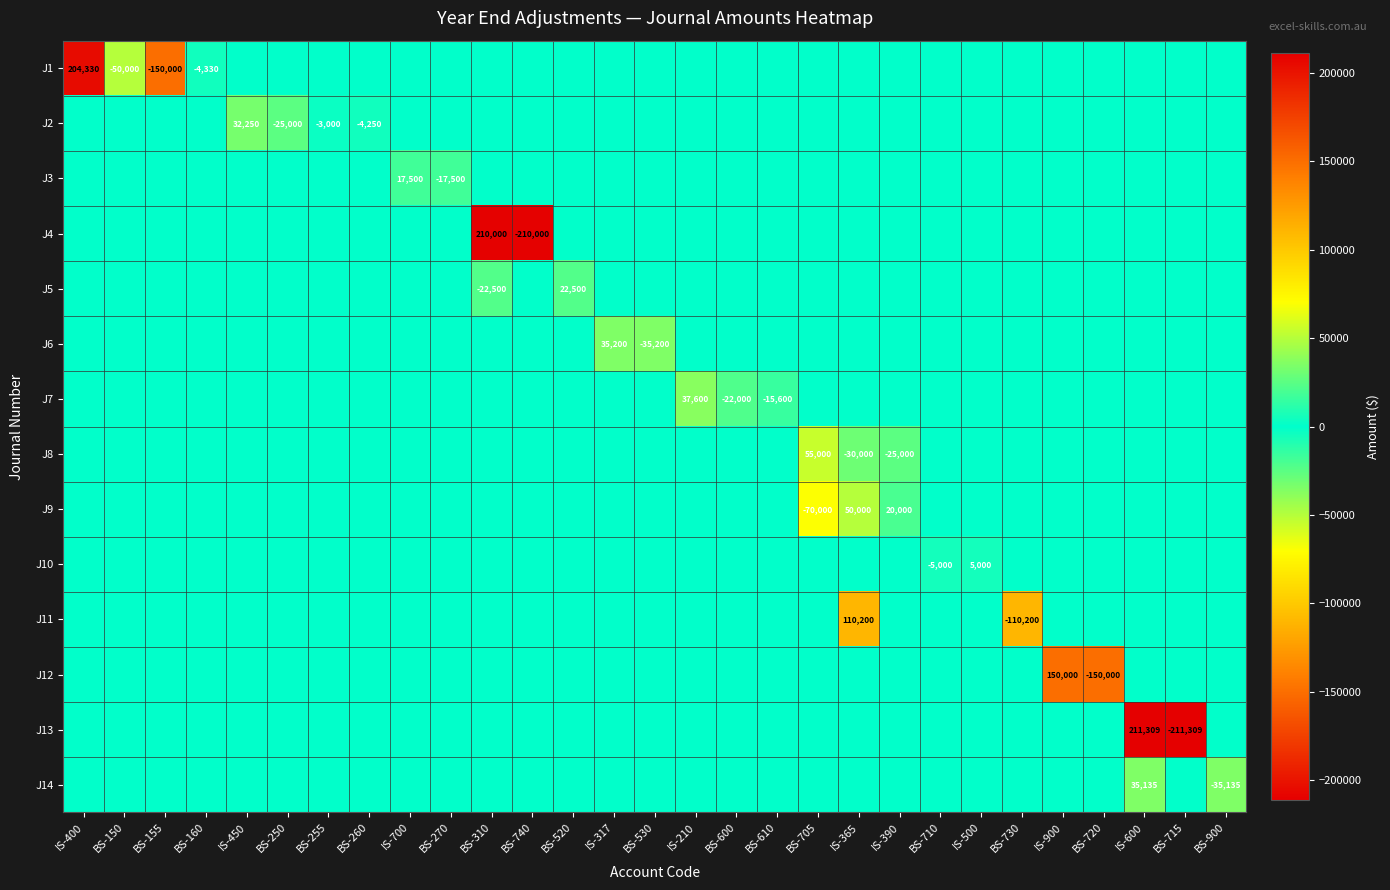

Is it true that J7 equals -27129 at BS-610?

False